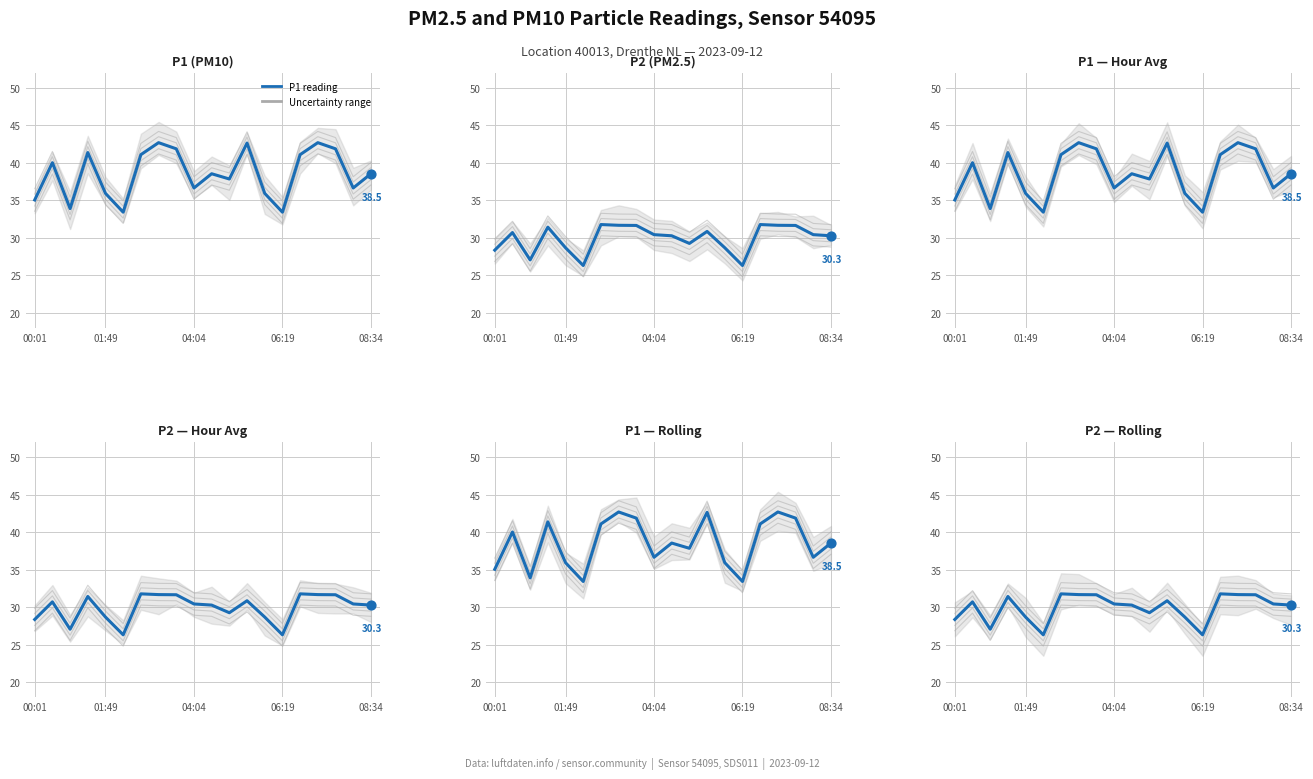

Which series reaches the minimum Y coordinate?

P2 reading